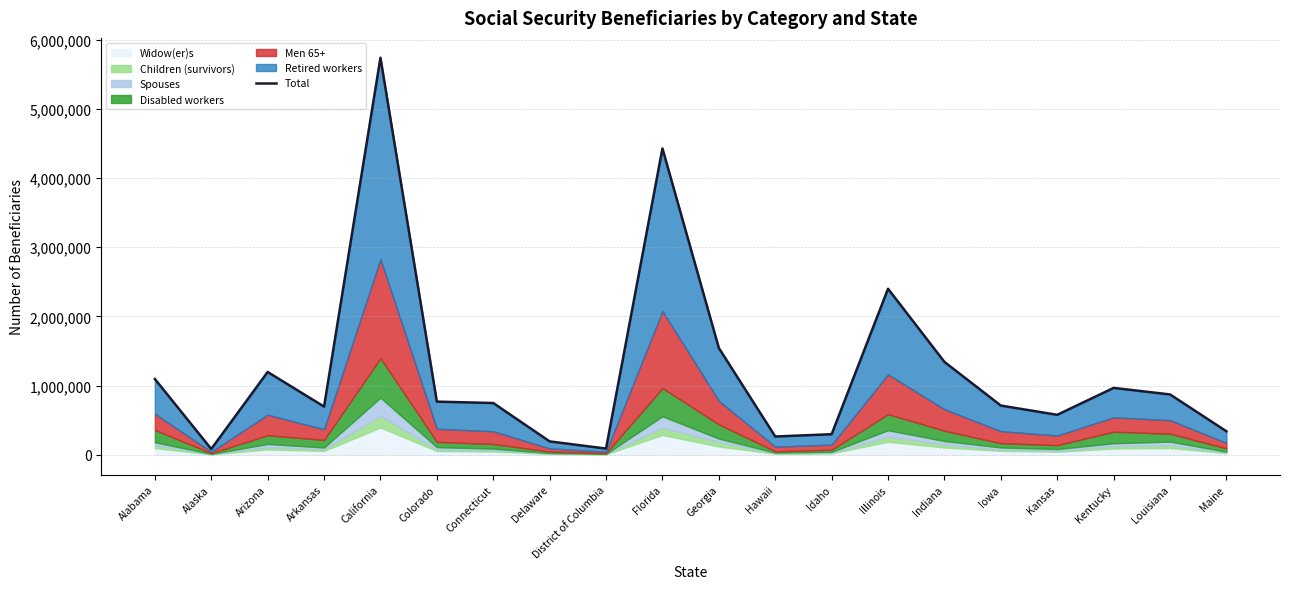

What is the sum of the values at Louisiana and Idaho?

1168824